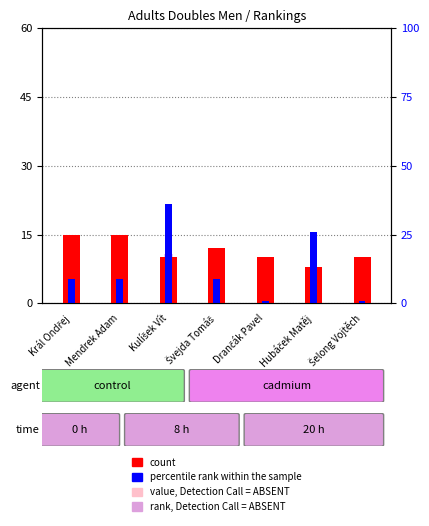

What is the difference between the second highest and second lowest values in the percentile rank within the sample series?

15.0